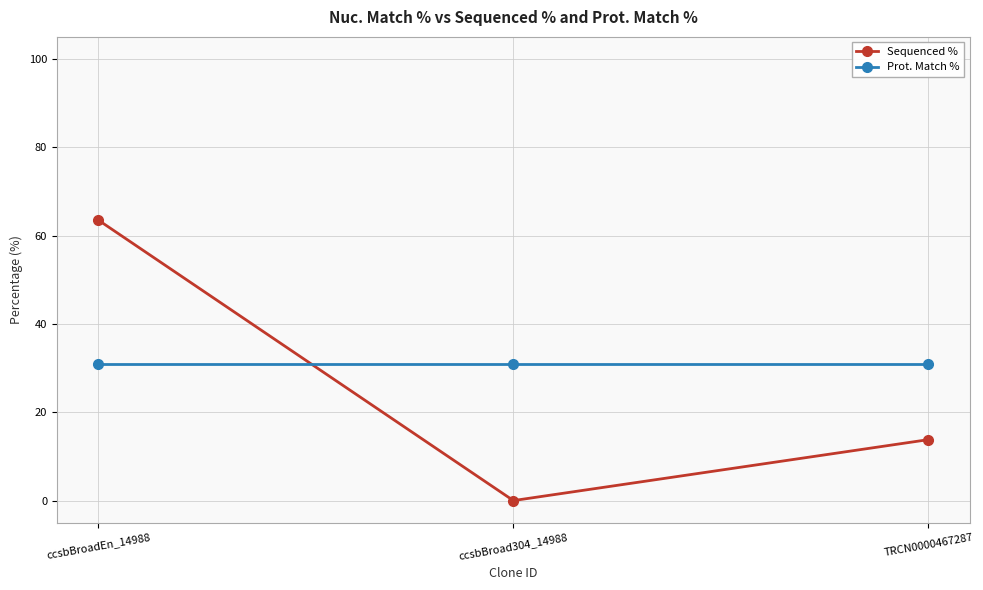

At ccsbBroadEn_14988, list the series in order from largest to smallest.

Sequenced %, Prot. Match %